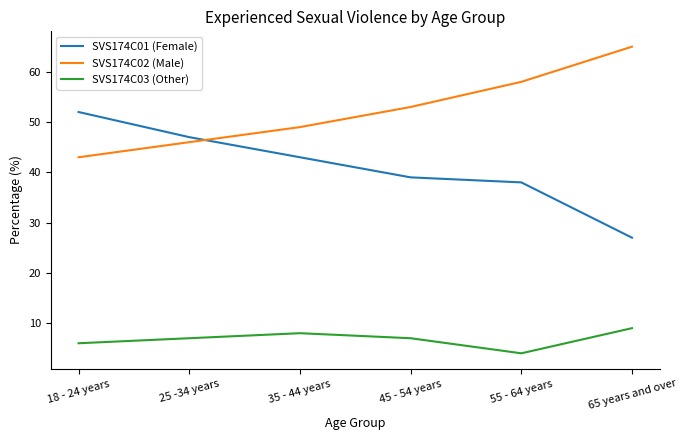

Is it true that SVS174C03 (Other) equals 7 at 25 -34 years?

True